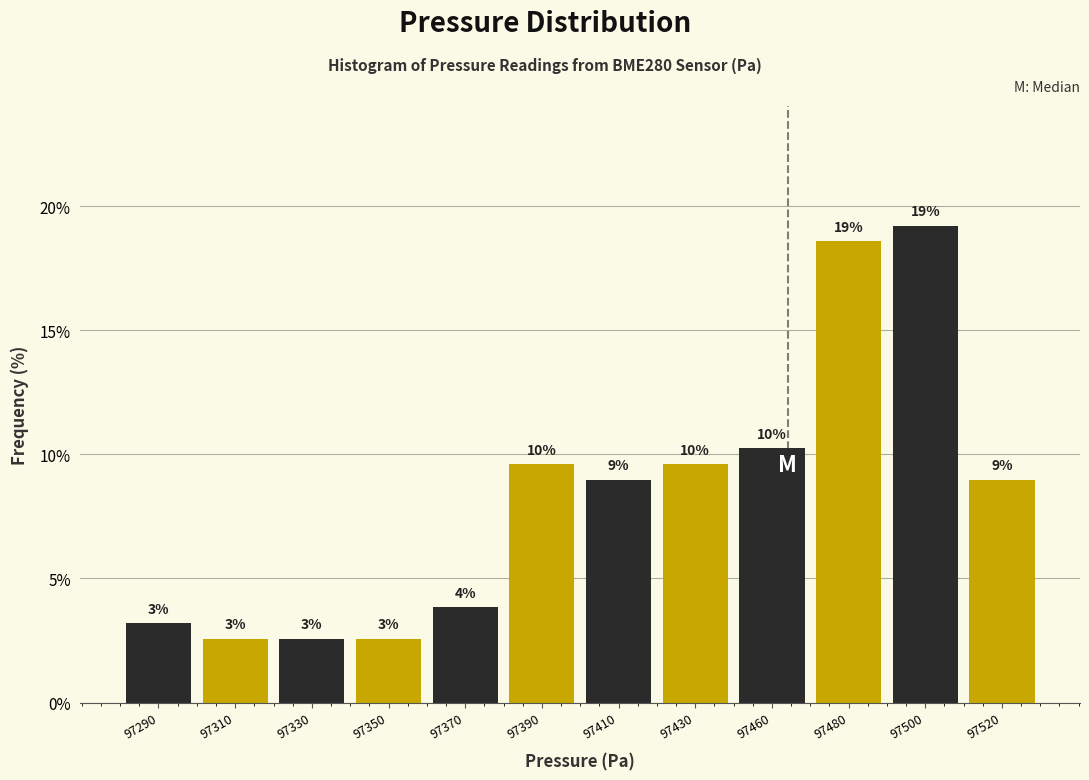

Does the chart contain any negative values?

No